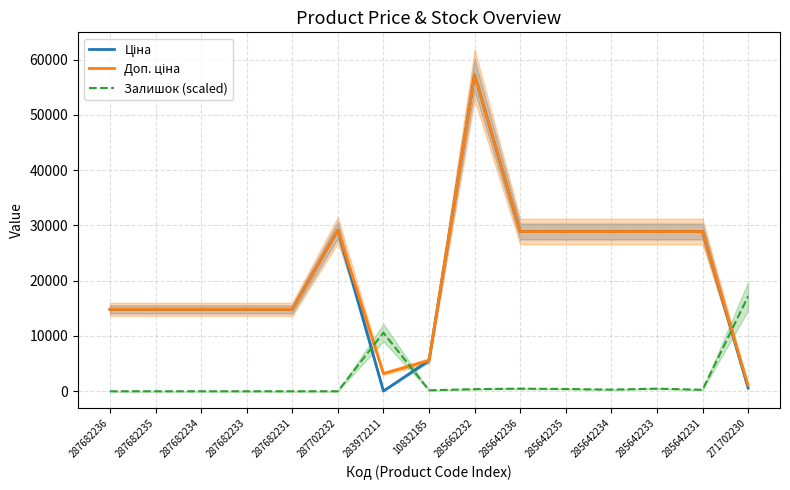

How many data points does each series have?

15